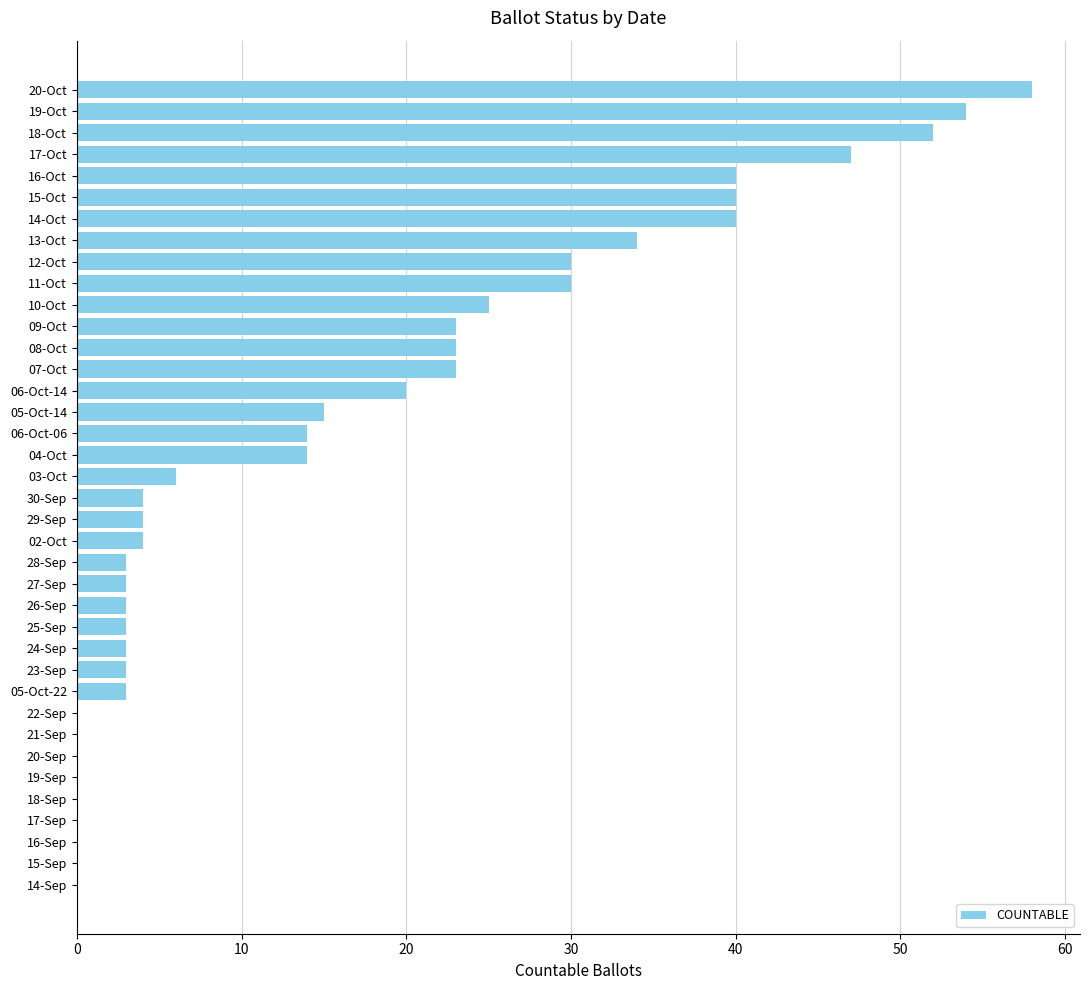

How many series are shown in this chart?

1